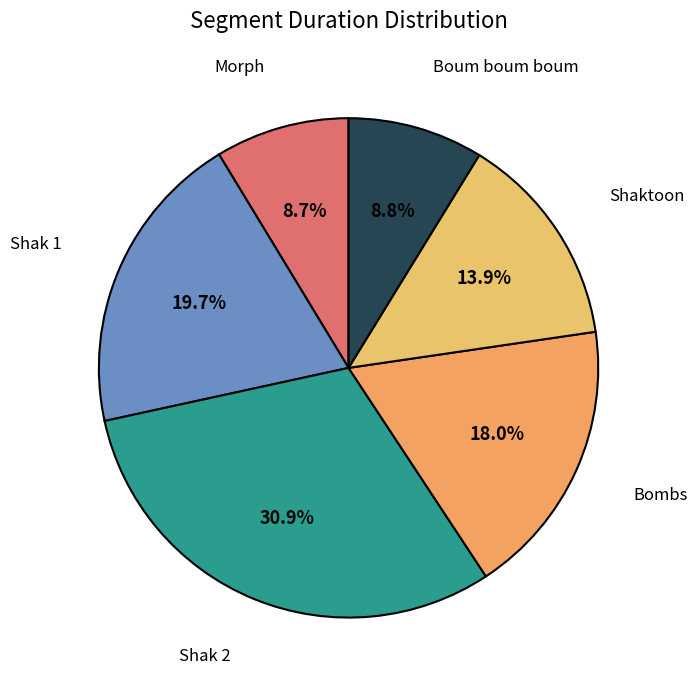

How many segments does this pie chart have?

6